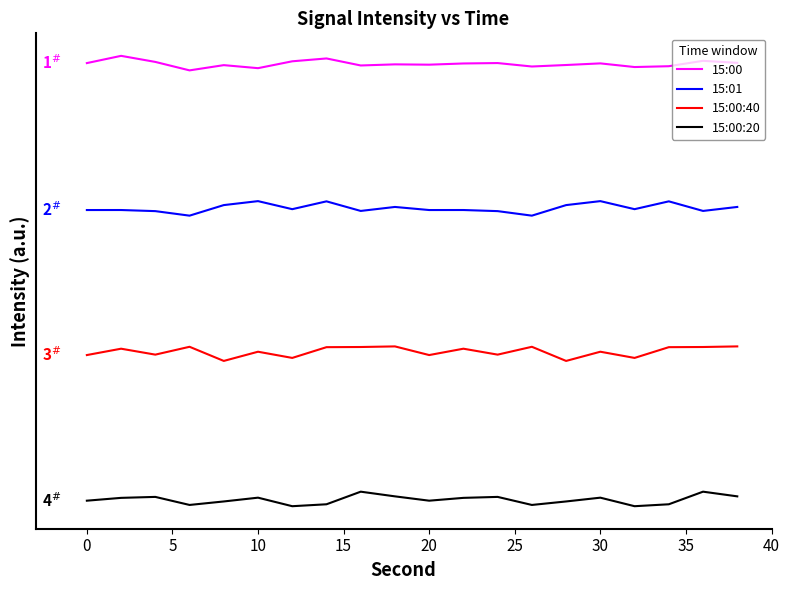

What is the difference between the maximum and second lowest values in the 15:01 series?

1.0